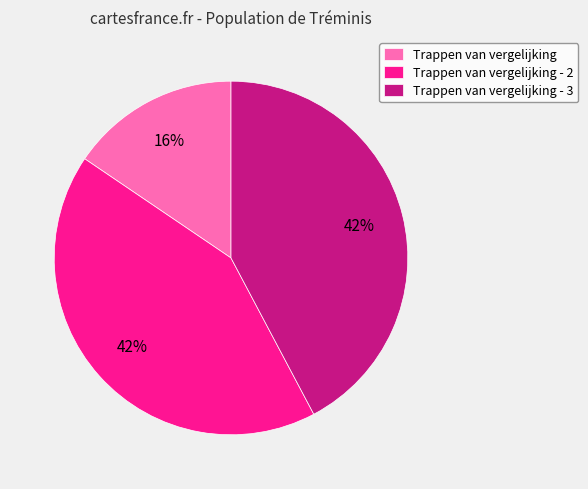

Which slice is the smallest?

Trappen van vergelijking